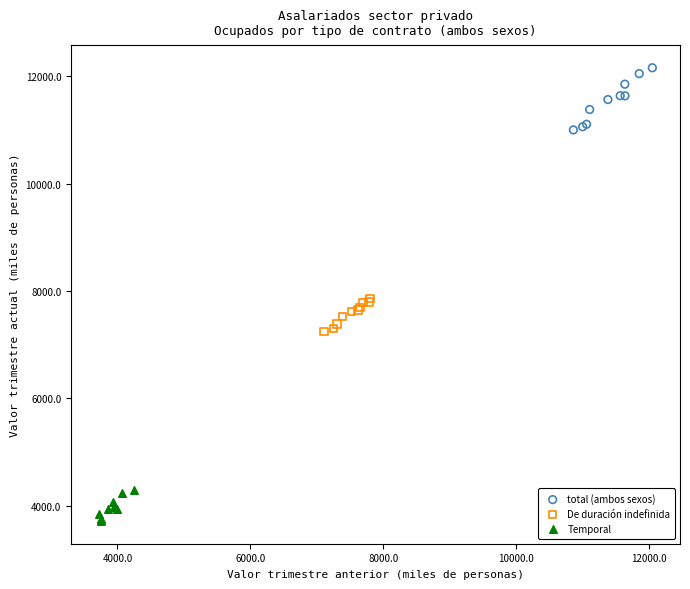

Which series contains the lowest Y value?

Temporal